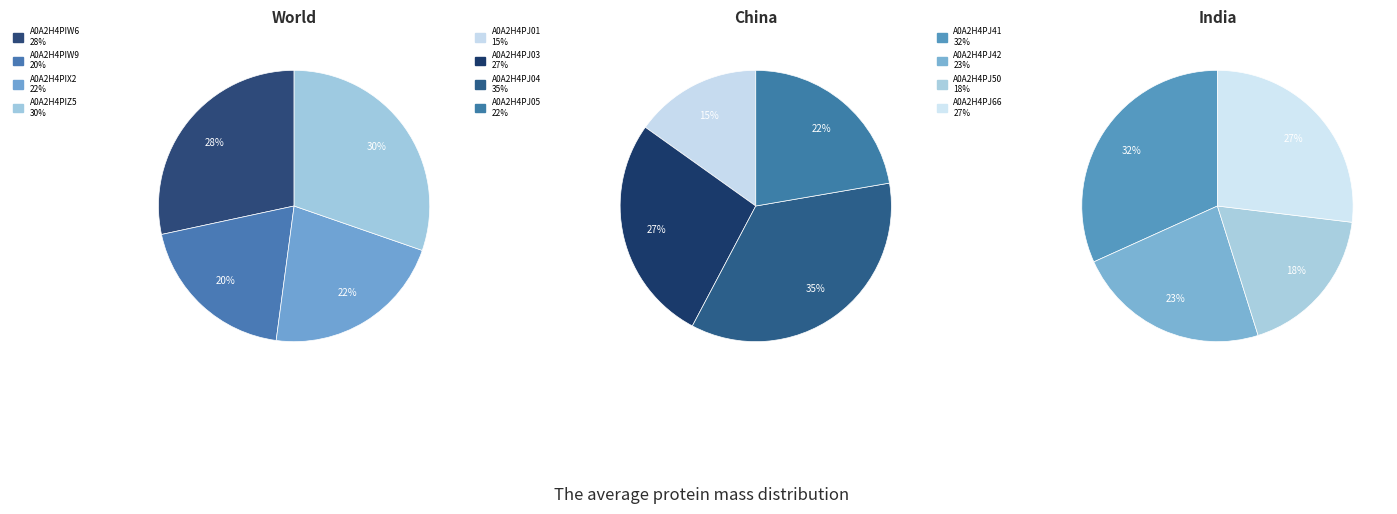

Which category has the biggest portion of the pie?

A0A2H4PJ04